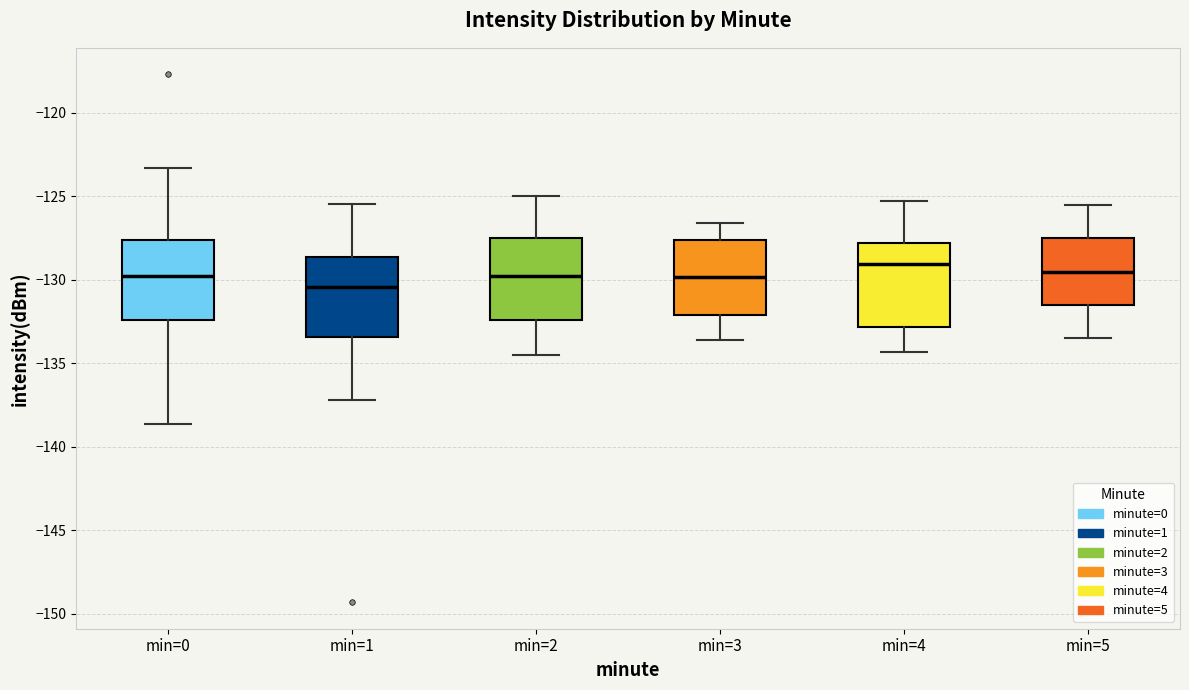

Where does the upper whisker of the box for min=0 end on the y-axis? The values are not printed on the chart, so give them approximately, as read against the axis.

-123.5